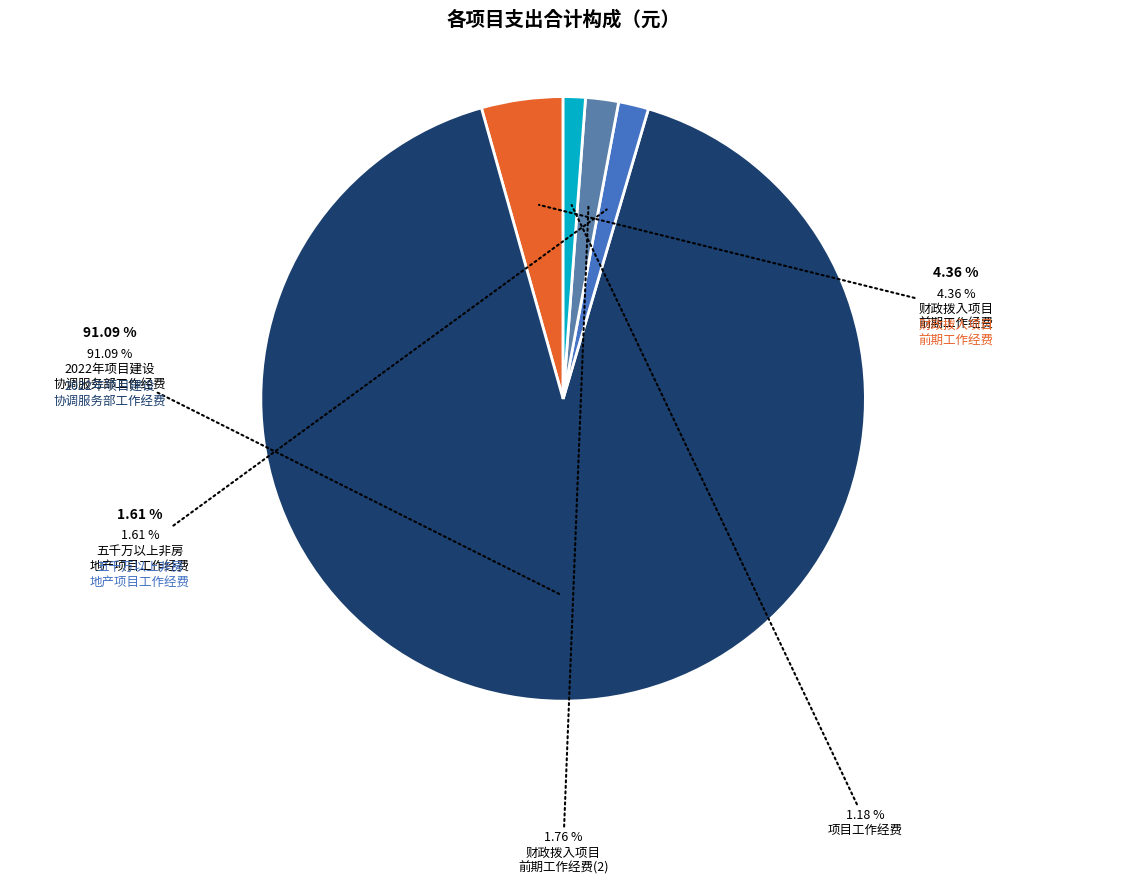

How many segments does this pie chart have?

5